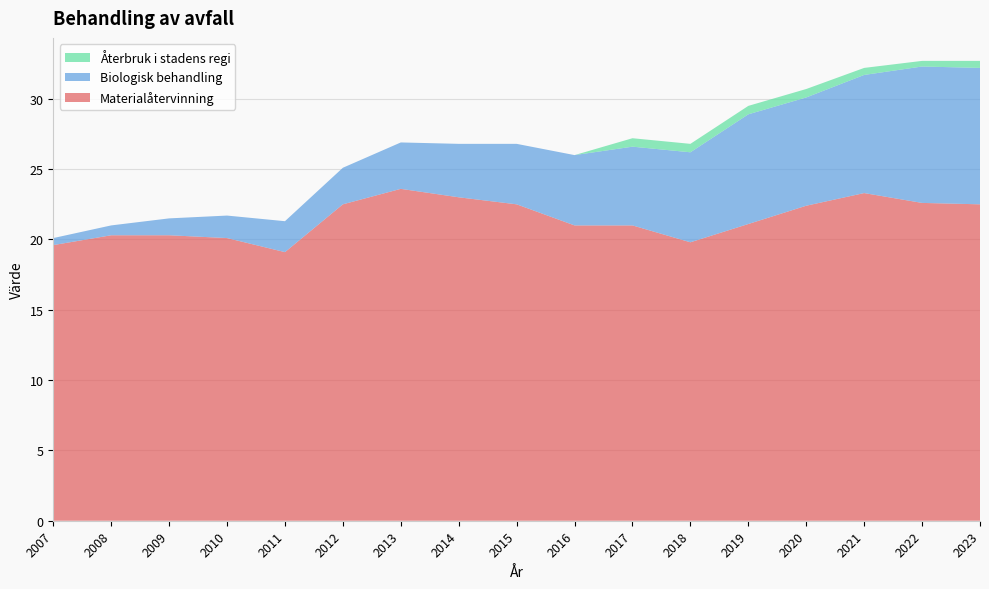

Reading left to right, transcribe all the data shown in this chart.

Materialåtervinning: 19.6	20.3	20.3	20.1	19.1	22.5	23.6	23.0	22.5	21.0	21.0	19.8	21.1	22.4	23.3	22.6	22.5
Biologisk behandling: 0.5	0.7	1.2	1.6	2.2	2.6	3.3	3.8	4.3	5.0	5.6	6.4	7.8	7.7	8.4	9.7	9.7
Återbruk i stadens regi: 0.0	0.0	0.0	0.0	0.0	0.0	0.0	0.0	0.0	0.0	0.6	0.6	0.6	0.6	0.5	0.4	0.5